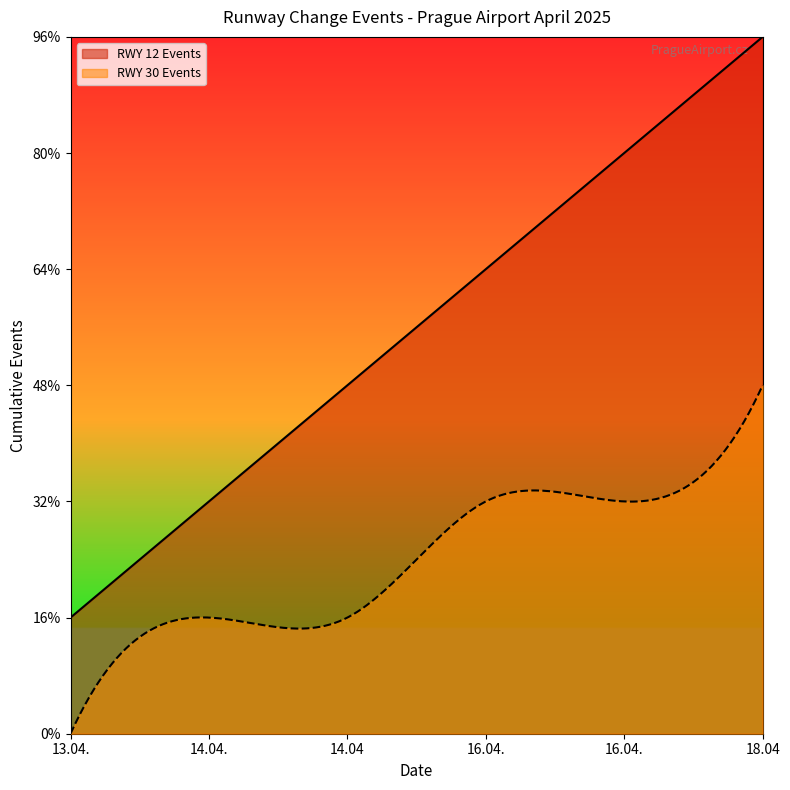

What are all the series names shown in the legend?

RWY 12 Events, RWY 30 Events